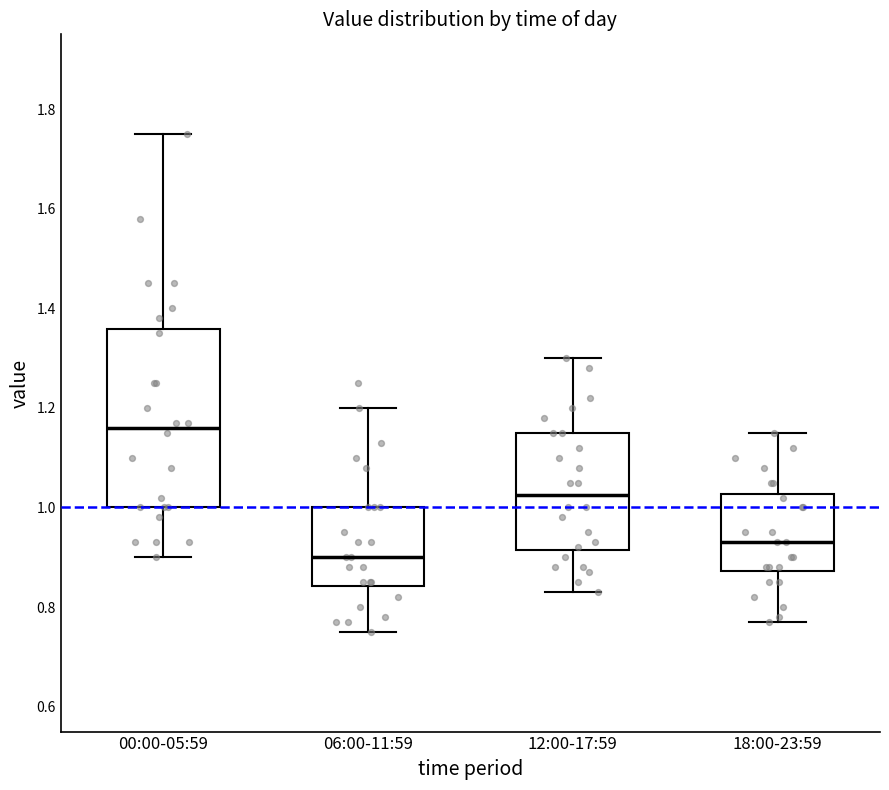

Which box has the highest median line?

00:00-05:59